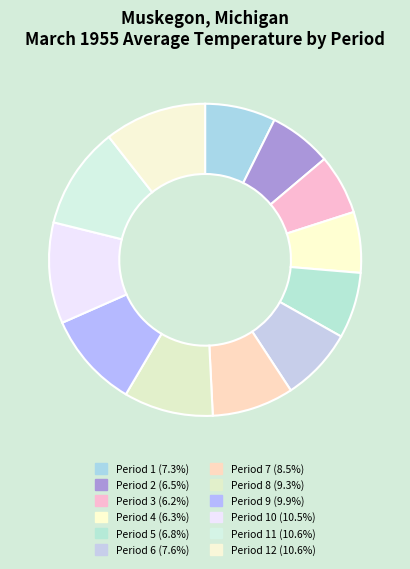

How many segments does this pie chart have?

12